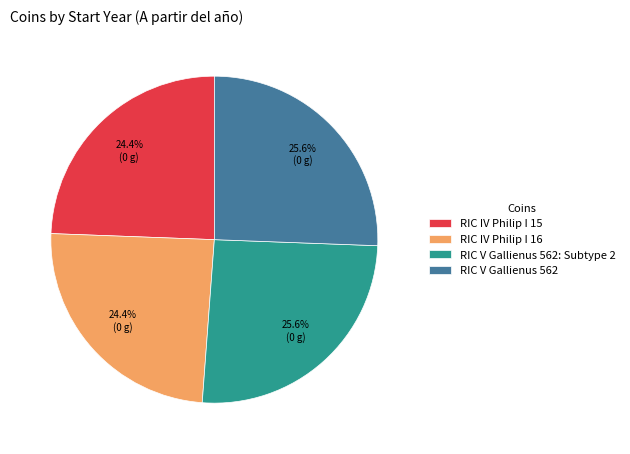

What is the total percentage of RIC V Gallienus 562: Subtype 2 and RIC IV Philip I 15?

50.0%